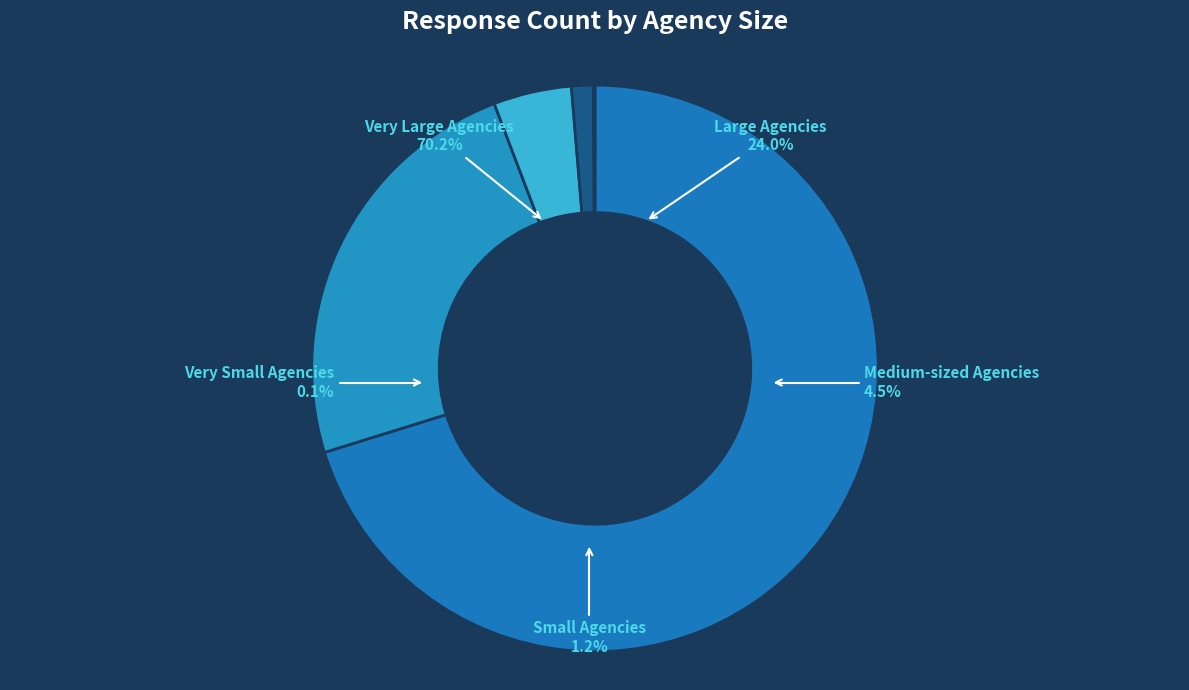

True or false: Small Agencies accounts for 1% of the total.

True